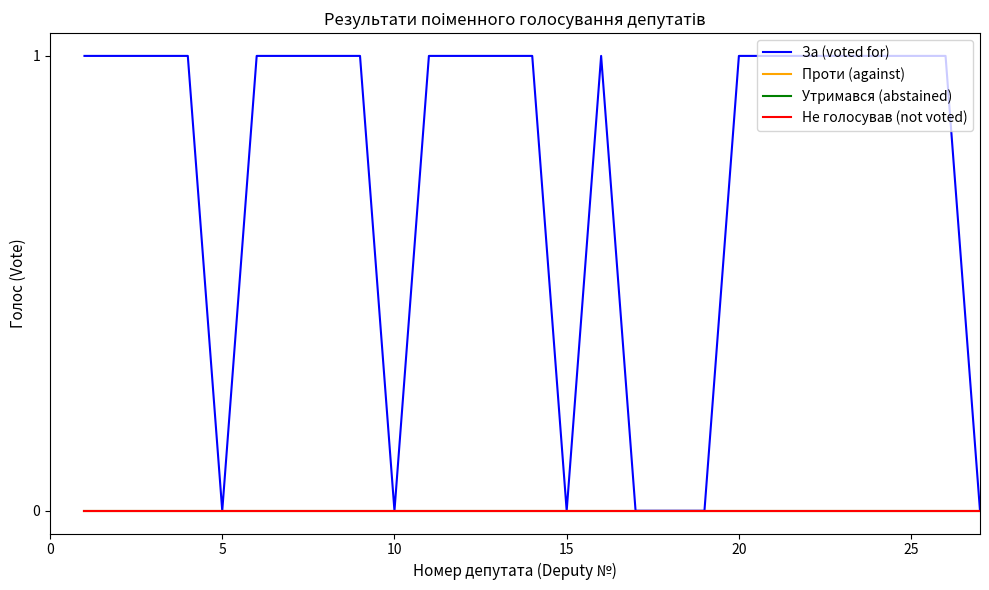

True or false: Проти (against) and За (voted for) cross at least once.

False